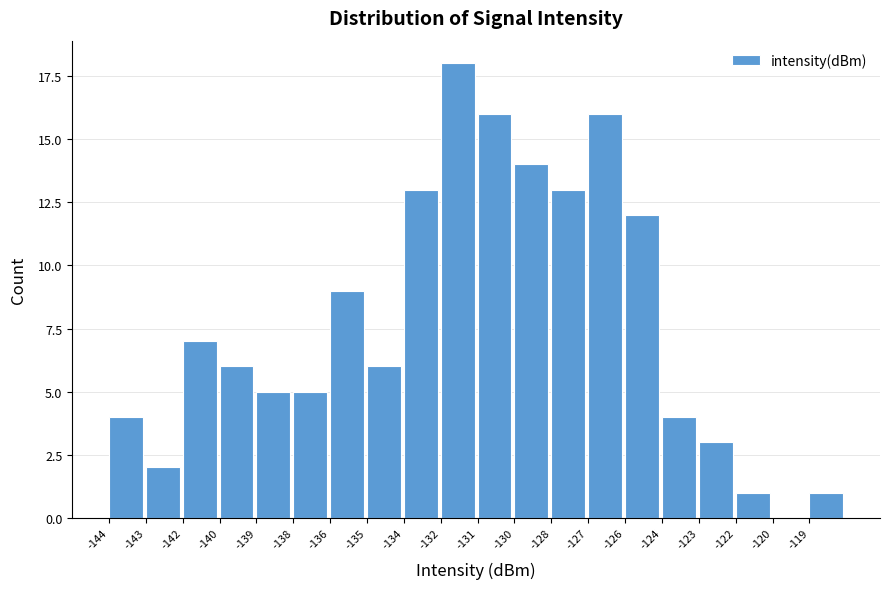

Reading right to left, extract all data points from this chart.

-119=1	-120=0	-122=1	-123=3	-124=4	-126=12	-127=16	-128=13	-130=14	-131=16	-132=18	-134=13	-135=6	-136=9	-138=5	-139=5	-140=6	-142=7	-143=2	-144=4